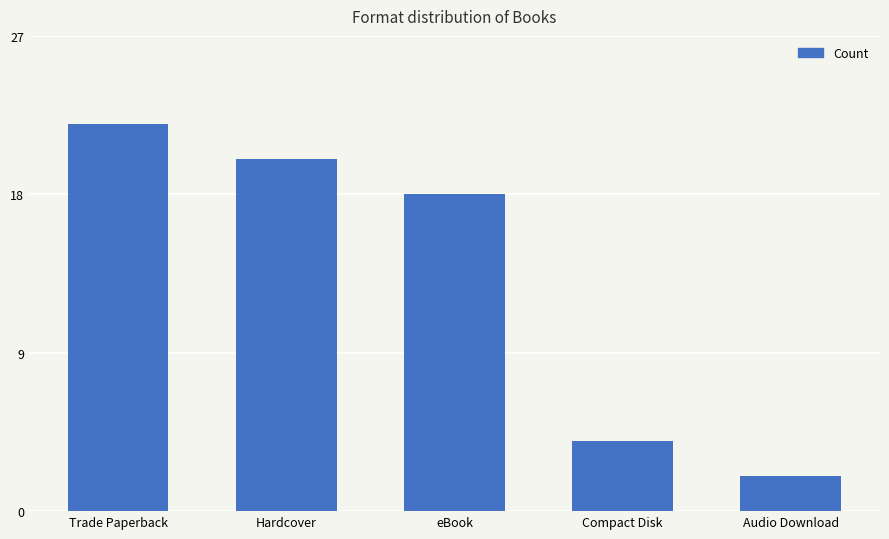

What is the difference between the second highest and minimum values?

18